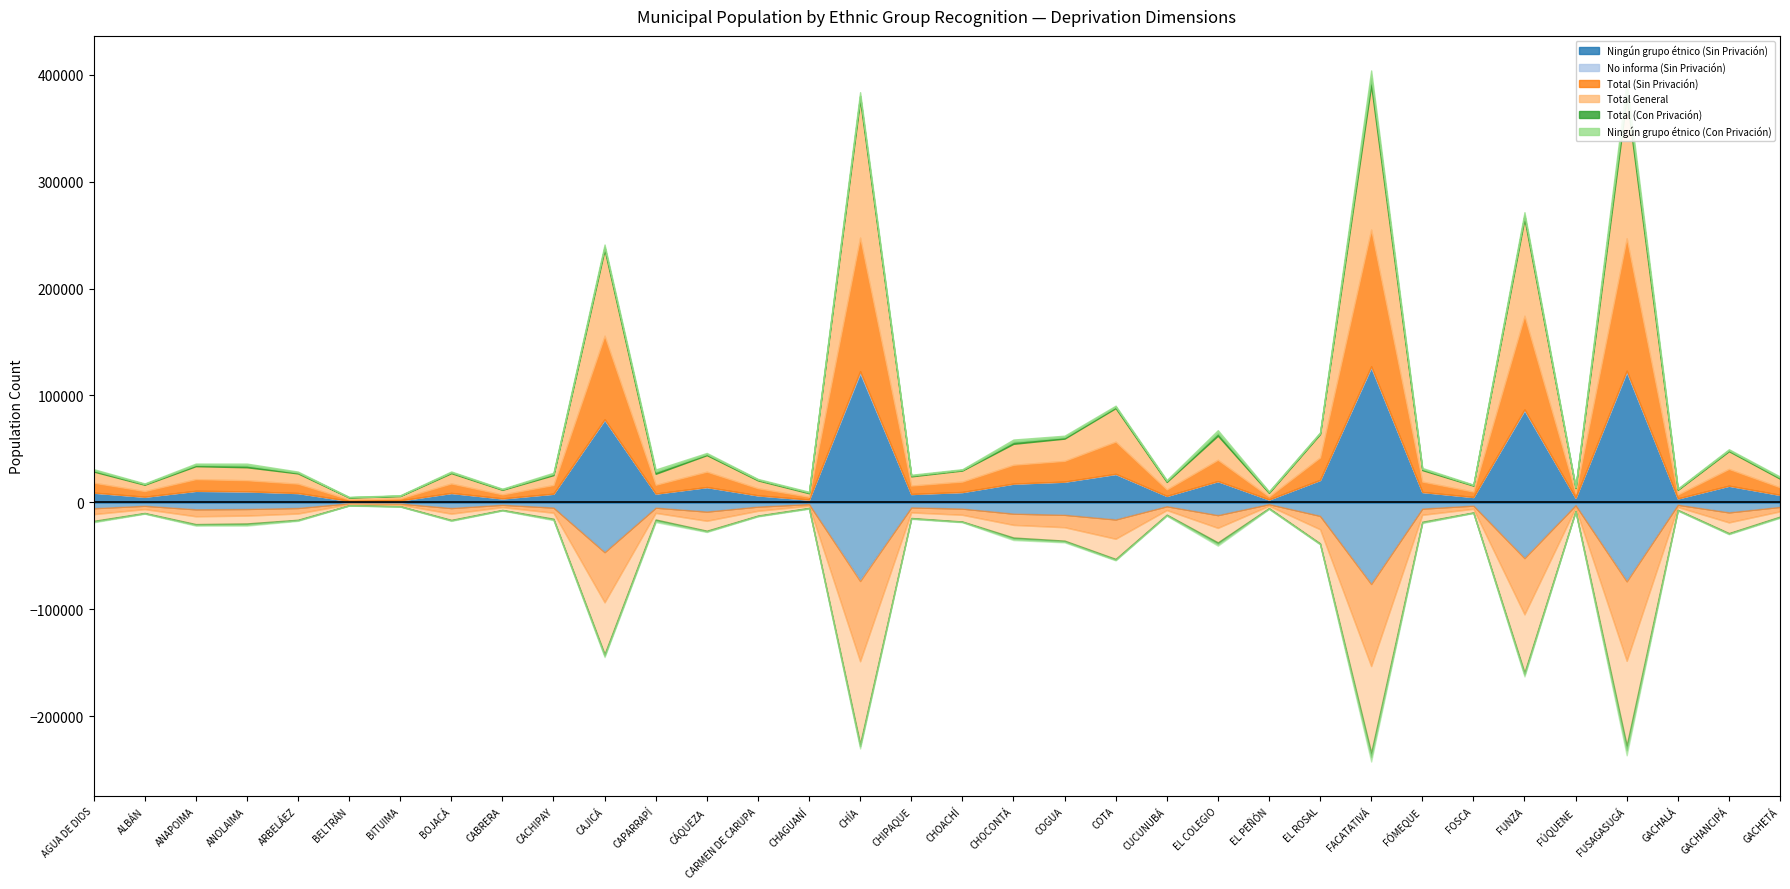

At which label is Total General closest to 68300?

CAJICÁ